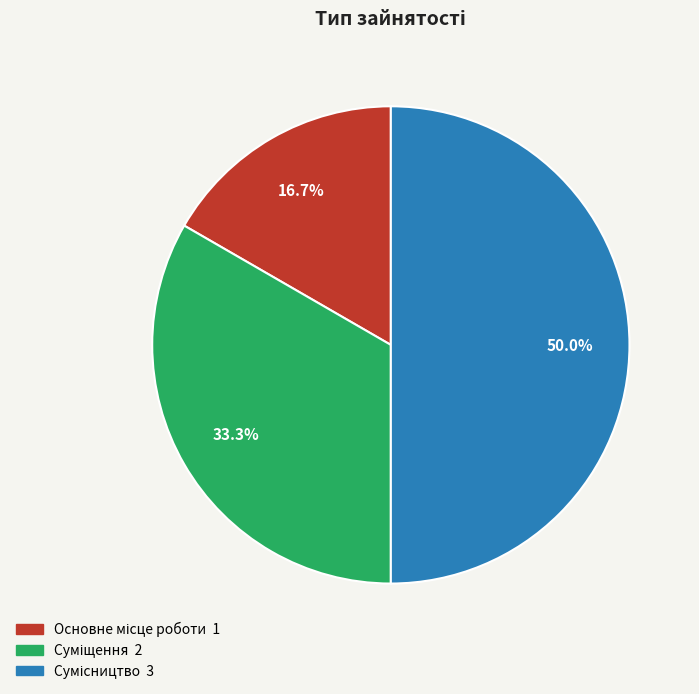

Does Основне місце роботи account for over 50% of the chart?

No